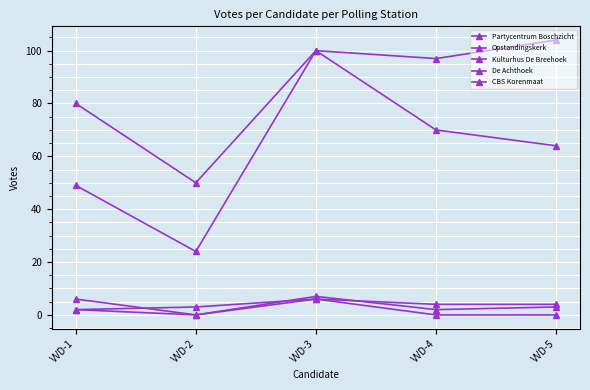

Which category has the highest value across all series?

VVD-5